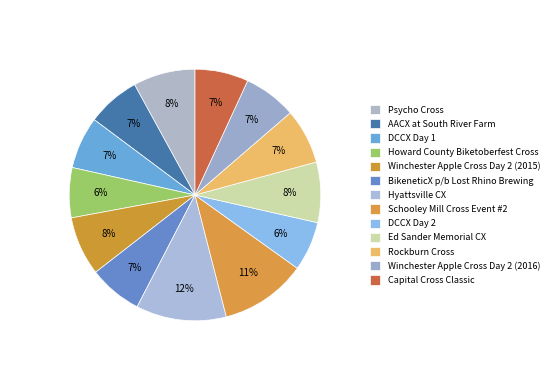

Which category has the smallest portion of the pie?

DCCX Day 2